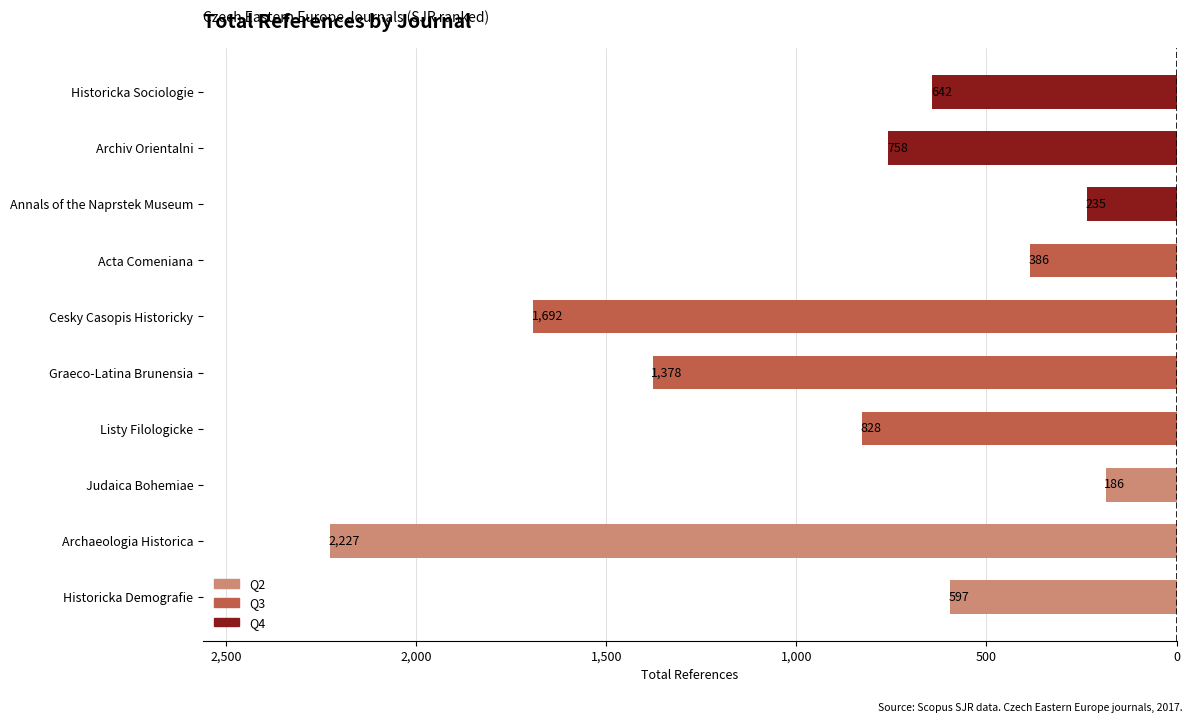

Which category has the lowest value across all series?

Archaeologia Historica